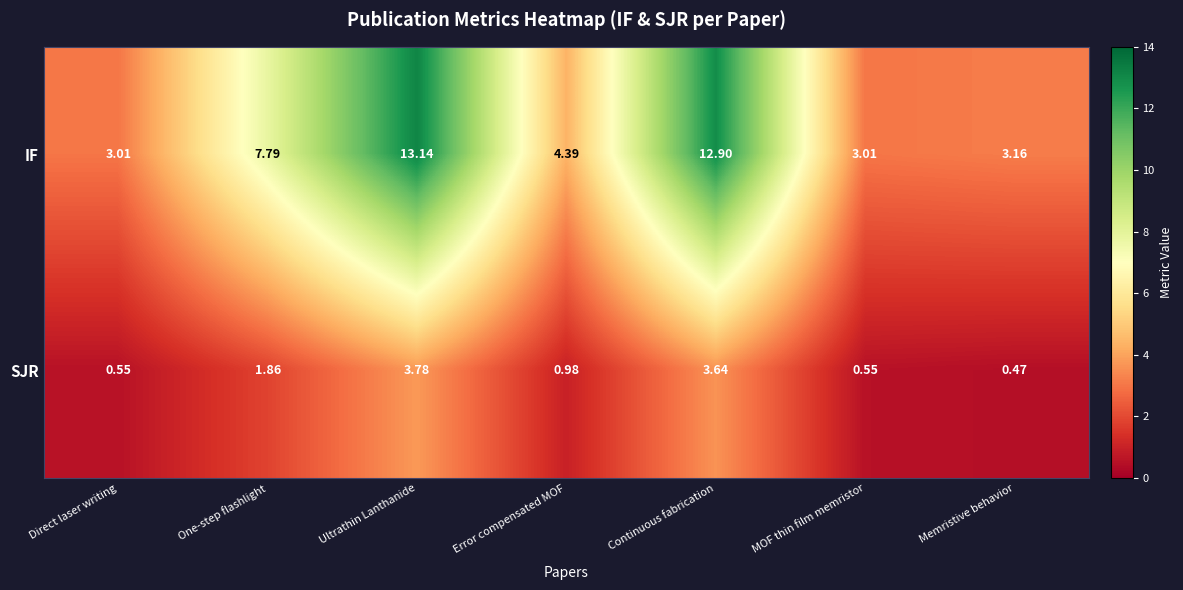

What is the difference between the highest and lowest values at Direct laser writing?

2.5